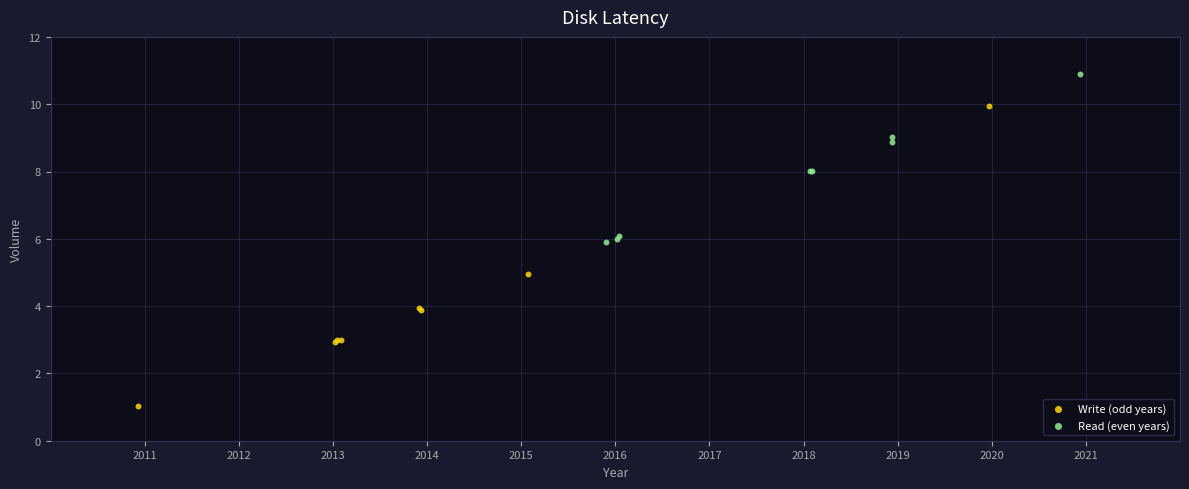

What are all the series names shown in the legend?

Write (odd years), Read (even years)